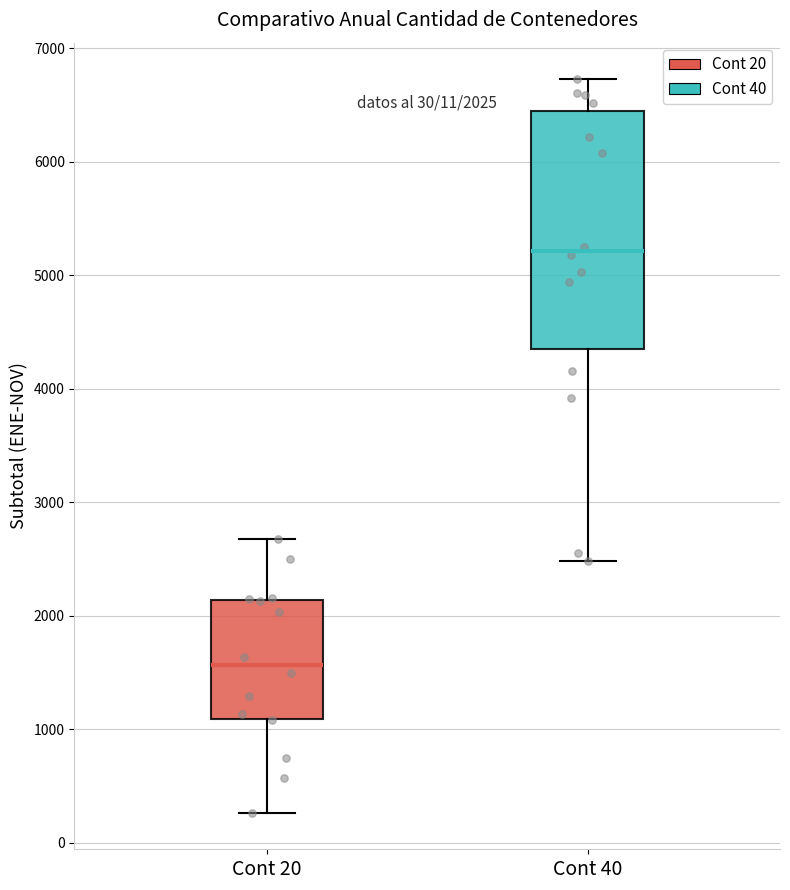

Comparing the boxes themselves (not the whiskers), which one is the tallest?

Cont 40